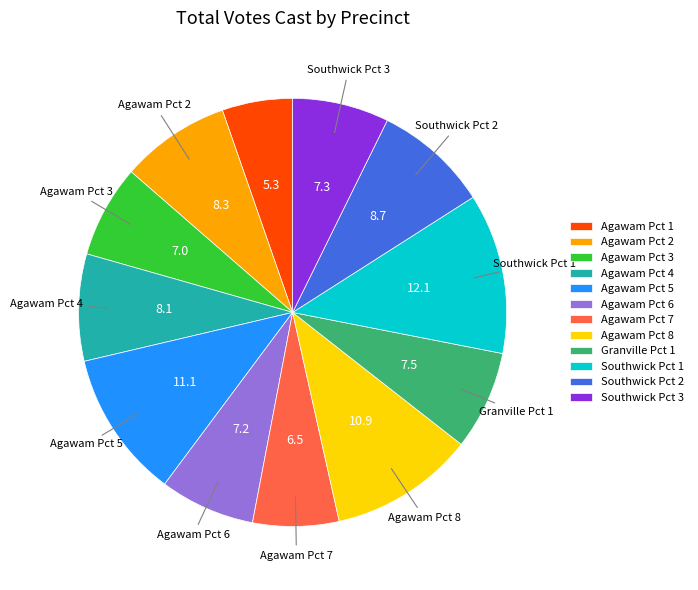

Do Agawam Pct 2 and Agawam Pct 8 together represent more than half of the pie?

No